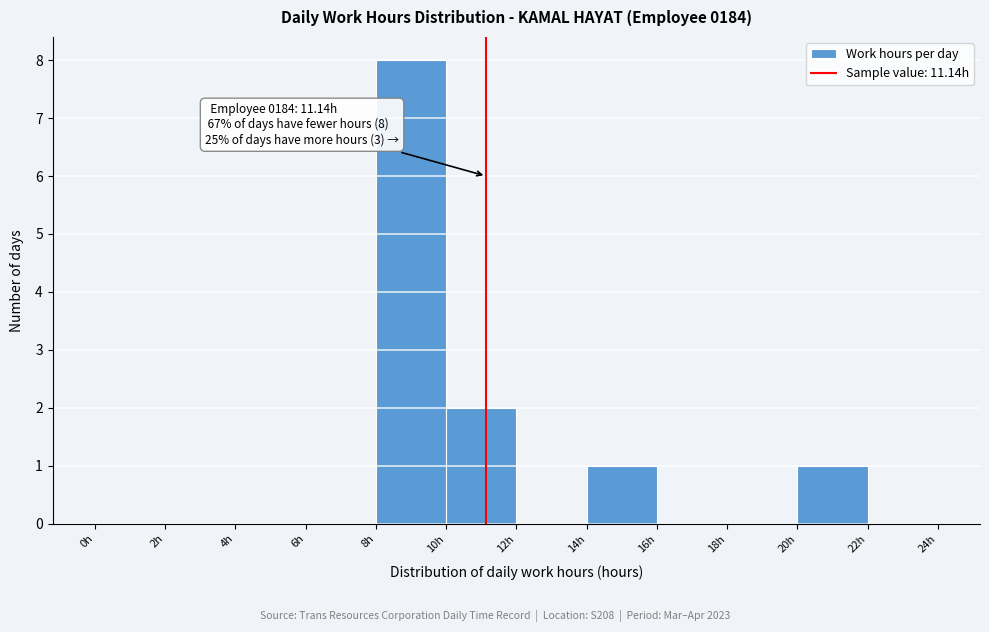

Over which range of the x-axis is the bar tallest?

8 to 10